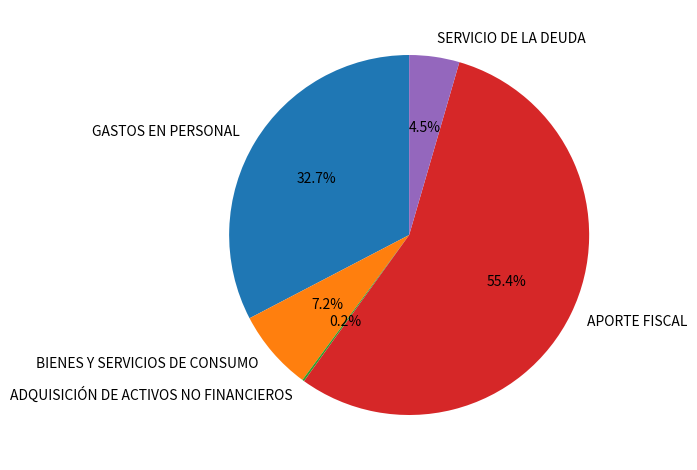

What is the ratio of the value at GASTOS EN PERSONAL to the value at BIENES Y SERVICIOS DE CONSUMO?

4.5